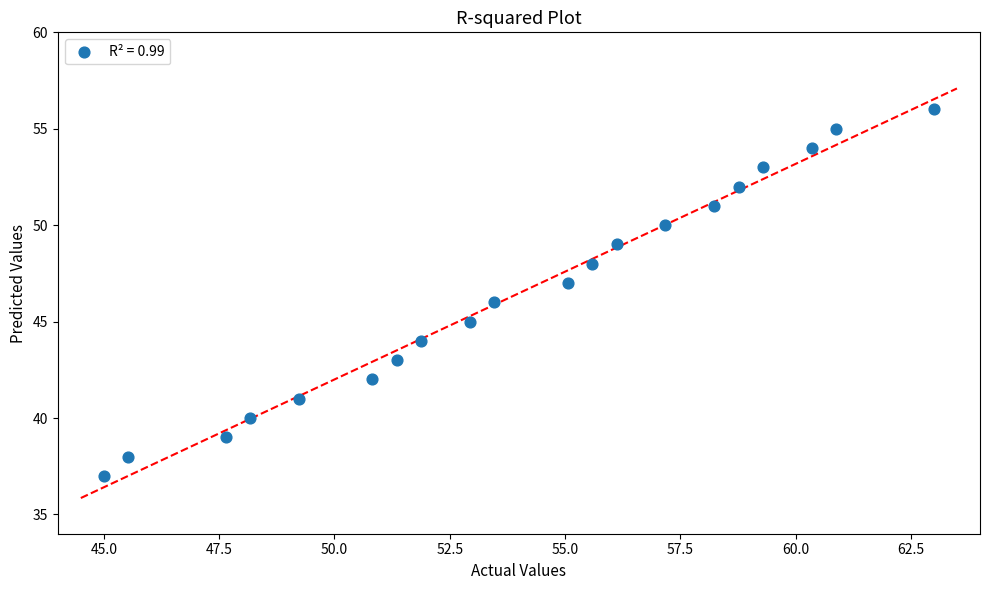

What is the range of Y values (max minus min)?

19